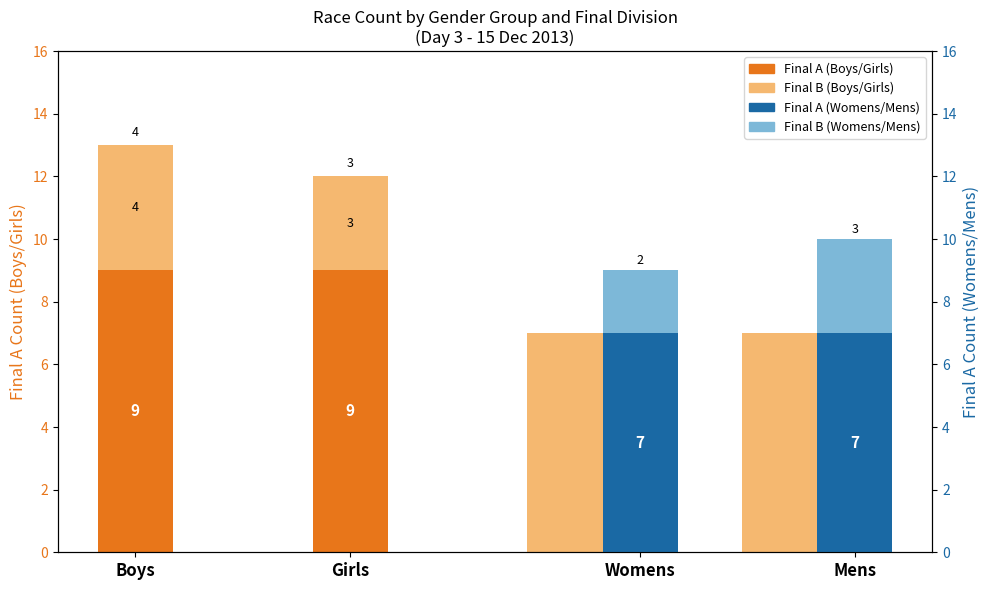

Rank the categories by value from lowest to highest.

Womens, Mens, Boys, Girls